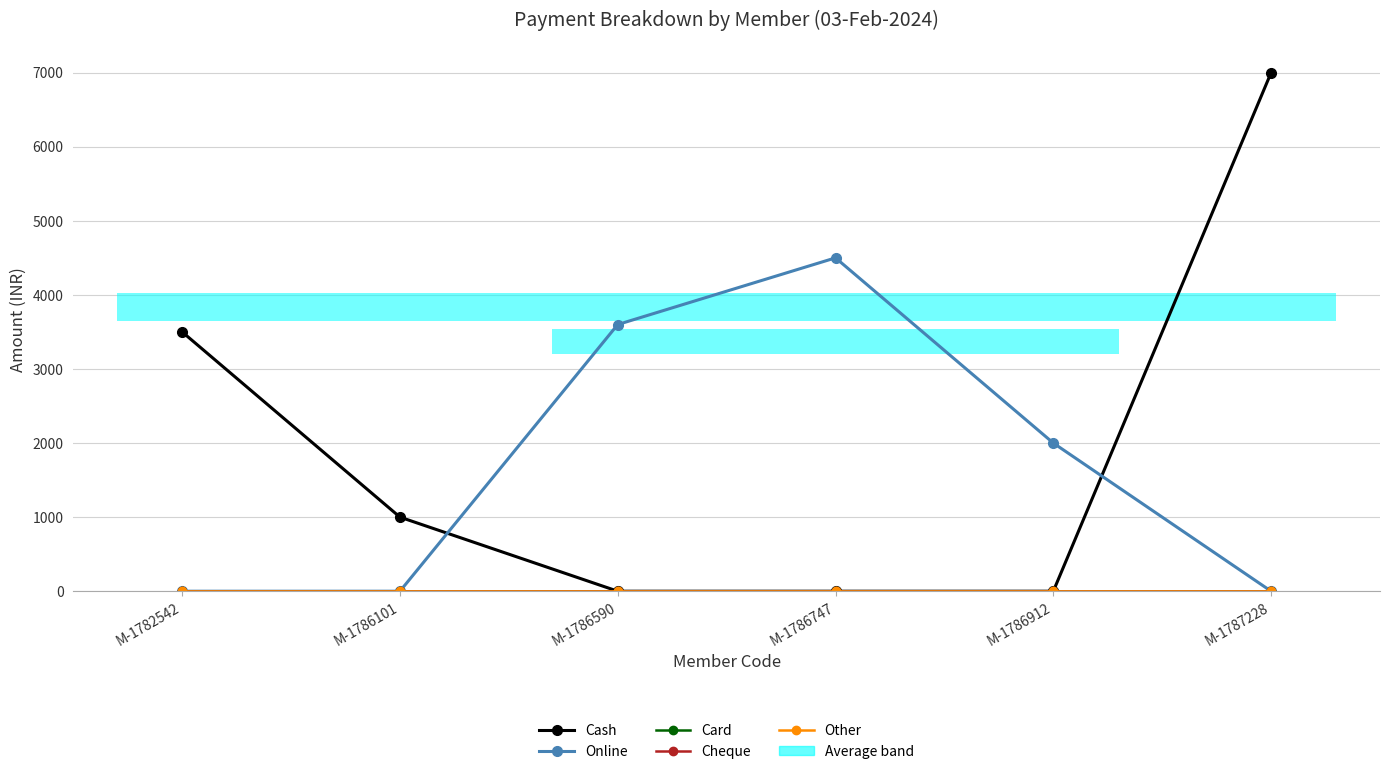

Does the chart display data point markers on the line(s)?

Yes